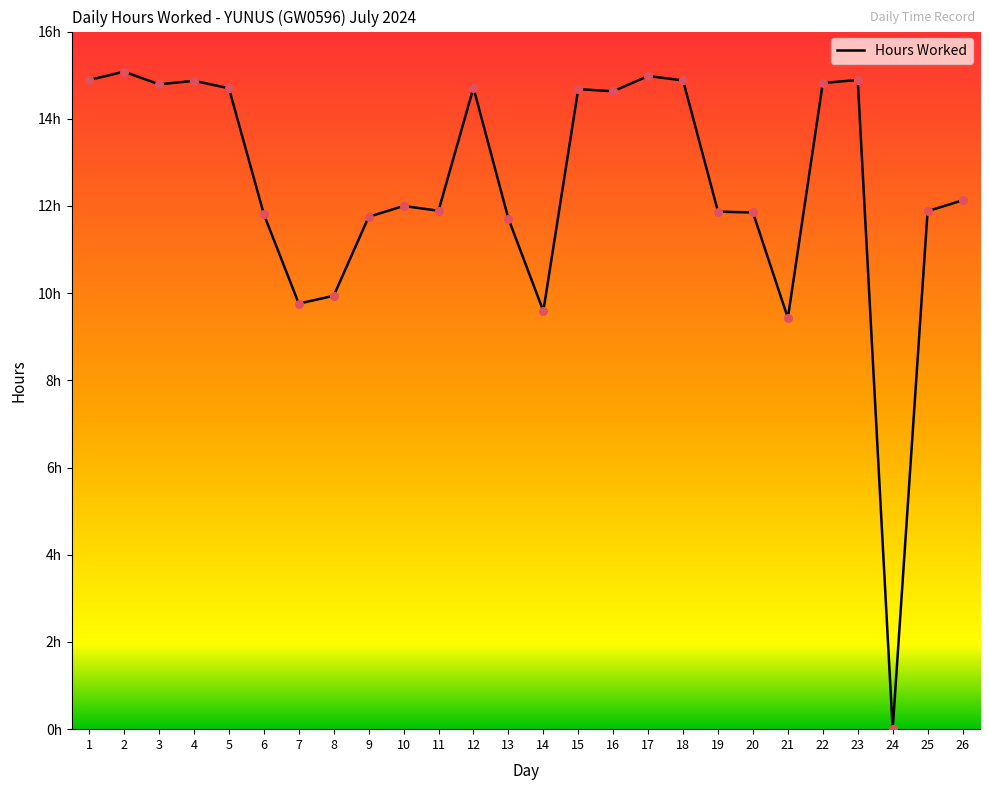

Which has a higher value, 18 or 7?

18